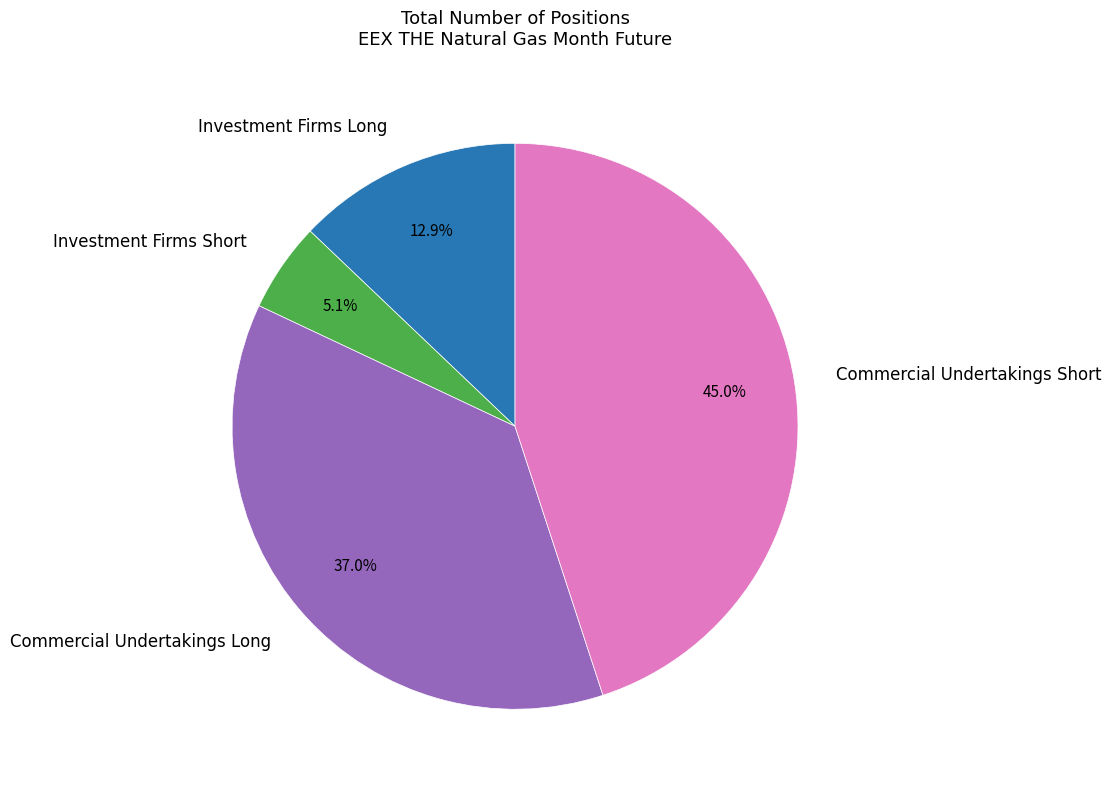

The Investment Firms Long slice represents 25% of the pie. True or false?

False